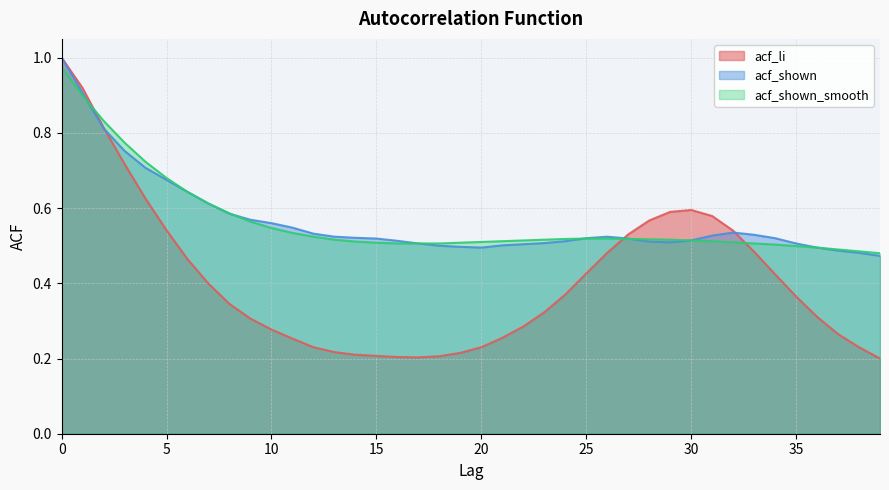

Reading left to right, list all the values displayed in this chart.

acf_li: 1.0	0.9	0.8	0.7	0.6	0.5	0.5	0.4	0.3	0.3	0.3	0.3	0.2	0.2	0.2	0.2	0.2	0.2	0.2	0.2	0.2	0.3	0.3	0.3	0.4	0.4	0.5	0.5	0.6	0.6	0.6	0.6	0.5	0.5	0.4	0.4	0.3	0.3	0.2	0.2
acf_shown: 1.0	0.9	0.8	0.8	0.7	0.7	0.6	0.6	0.6	0.6	0.6	0.5	0.5	0.5	0.5	0.5	0.5	0.5	0.5	0.5	0.5	0.5	0.5	0.5	0.5	0.5	0.5	0.5	0.5	0.5	0.5	0.5	0.5	0.5	0.5	0.5	0.5	0.5	0.5	0.5
acf_shown_smooth: 1.0	0.9	0.8	0.8	0.7	0.7	0.6	0.6	0.6	0.6	0.5	0.5	0.5	0.5	0.5	0.5	0.5	0.5	0.5	0.5	0.5	0.5	0.5	0.5	0.5	0.5	0.5	0.5	0.5	0.5	0.5	0.5	0.5	0.5	0.5	0.5	0.5	0.5	0.5	0.5